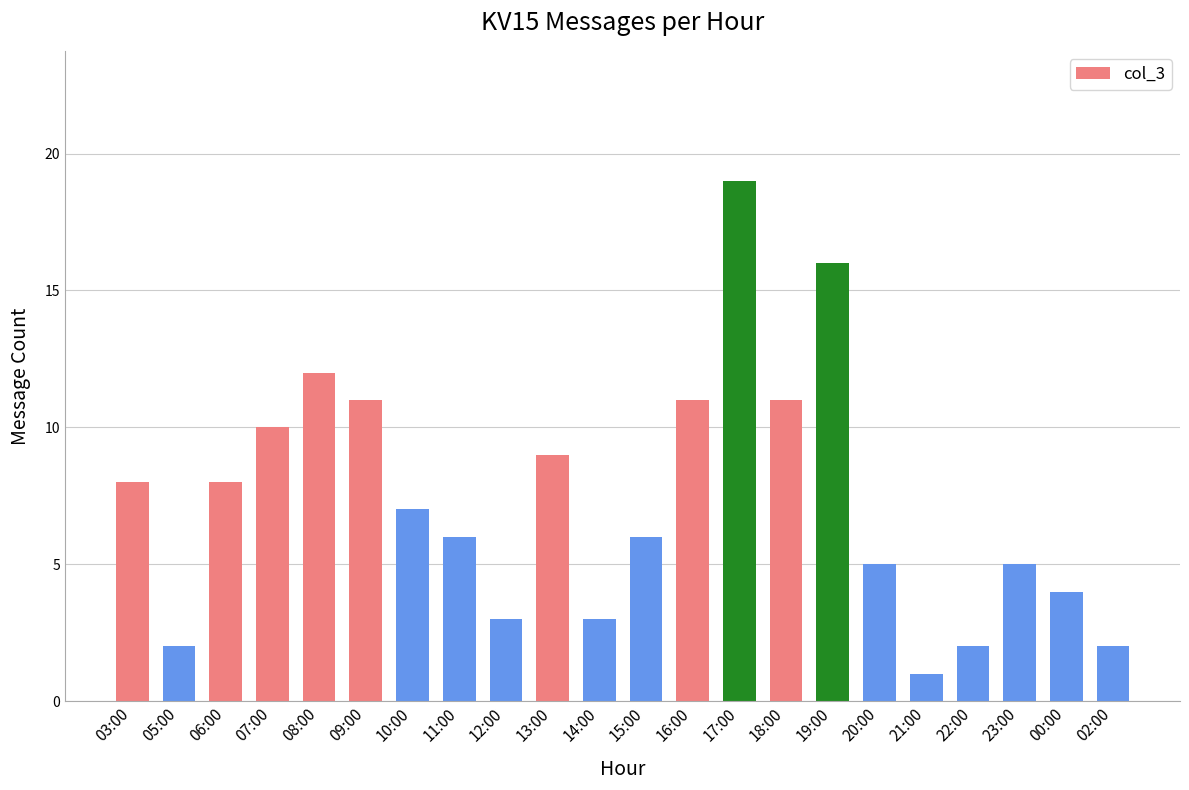

What is the label of the 21st bar from the right?

05:00